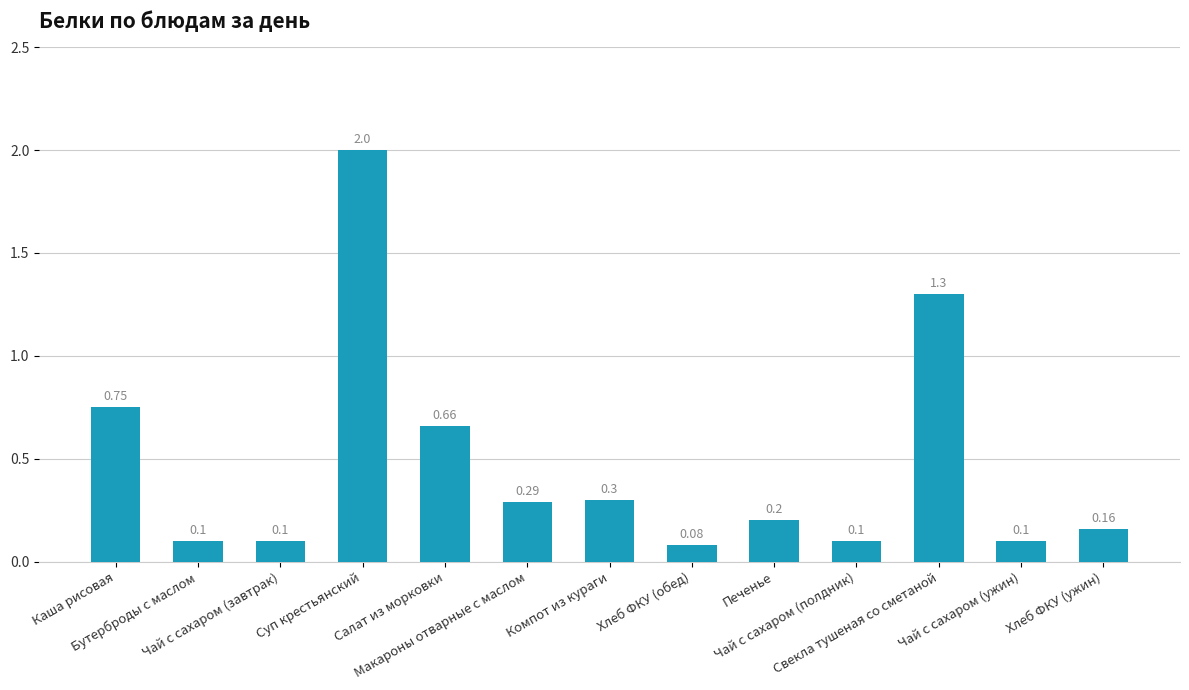

What is the label of the 3rd bar from the left?

Чай с сахаром (завтрак)